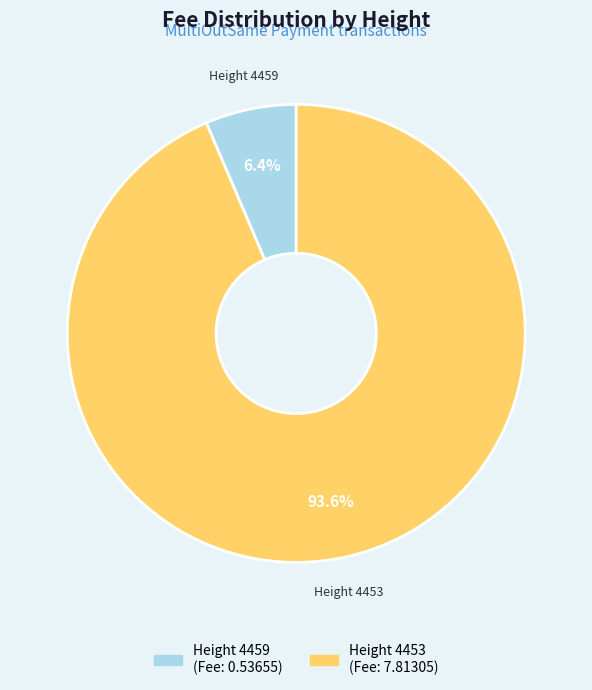

How many slices are in this pie chart?

2